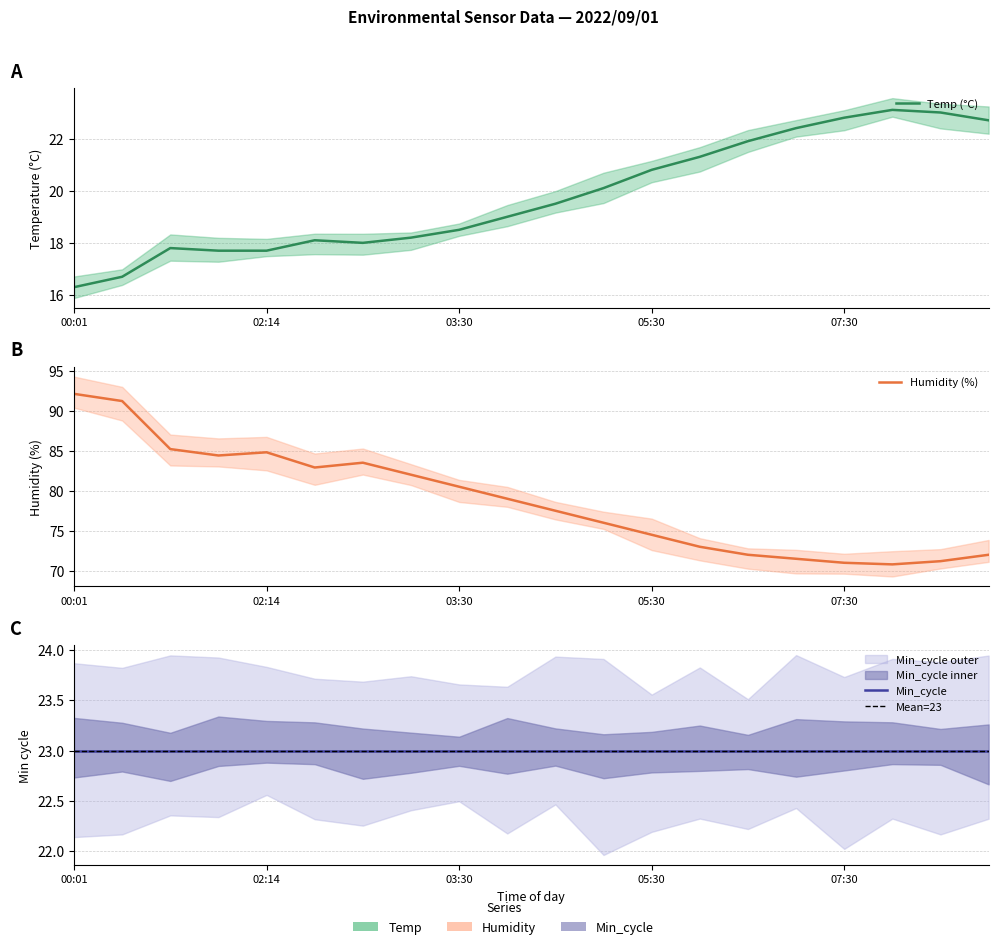

Where is Temp nearest to the value 19?

04:00